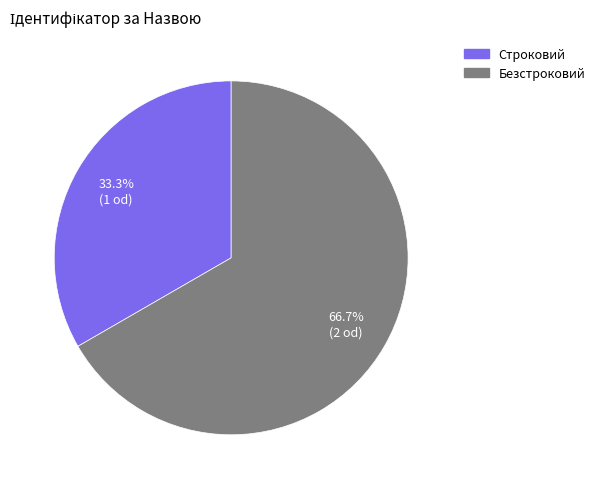

Count the number of slices in the pie.

2